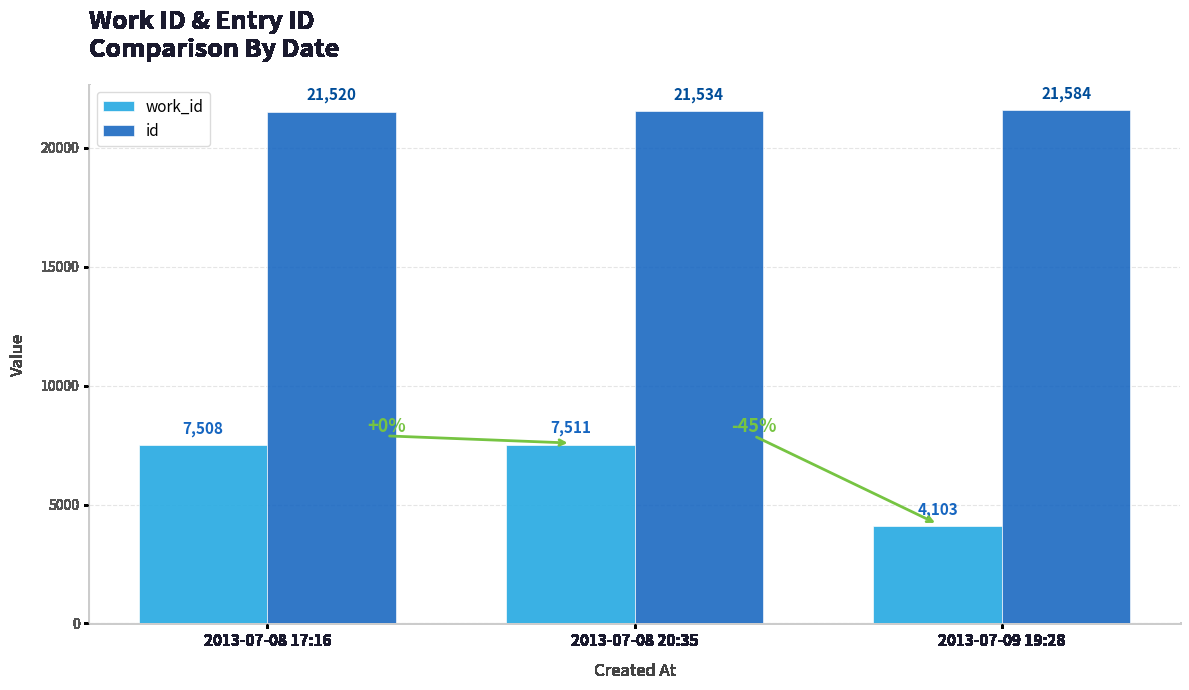

What is the difference between the highest and lowest values at 2013-07-08 20:35?

14023